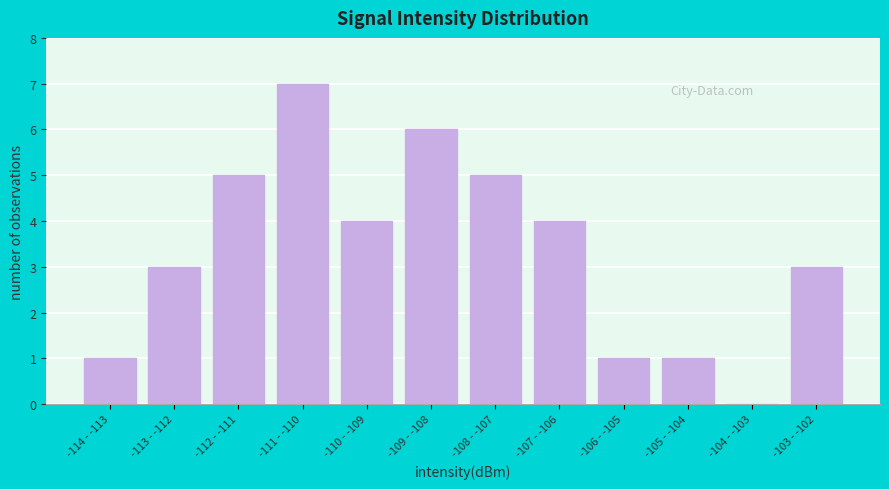

Reading left to right, what are all the values shown in this chart?

-114 - -113=1	-113 - -112=3	-112 - -111=5	-111 - -110=7	-110 - -109=4	-109 - -108=6	-108 - -107=5	-107 - -106=4	-106 - -105=1	-105 - -104=1	-104 - -103=0	-103 - -102=3